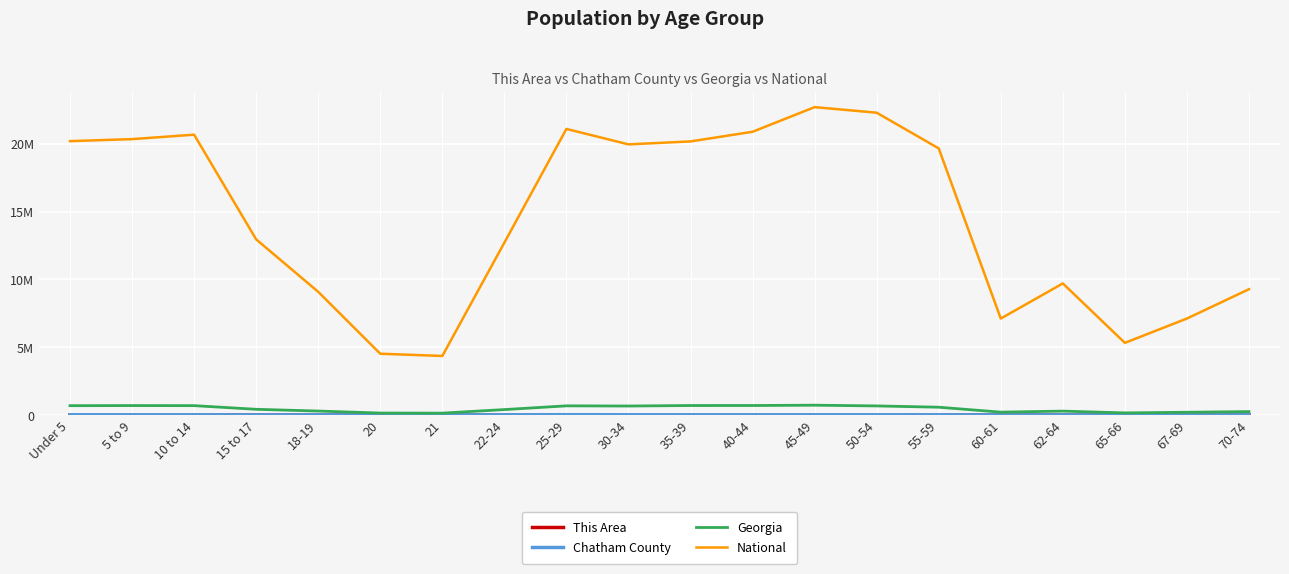

Does the chart have visible grid lines?

Yes